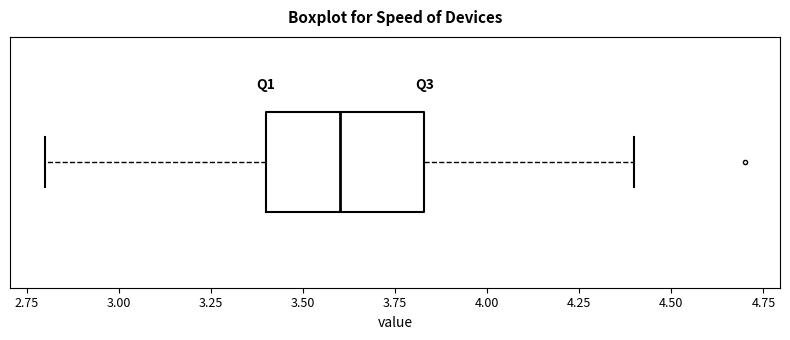

Read this box plot against the x-axis: the position of the median line, the range covered by the box, and the ends of both whiskers. The values are not printed on the chart, so give them approximately, as read against the axis.

median 3.60, box 3.40 to 3.85, whiskers 2.80 to 4.40